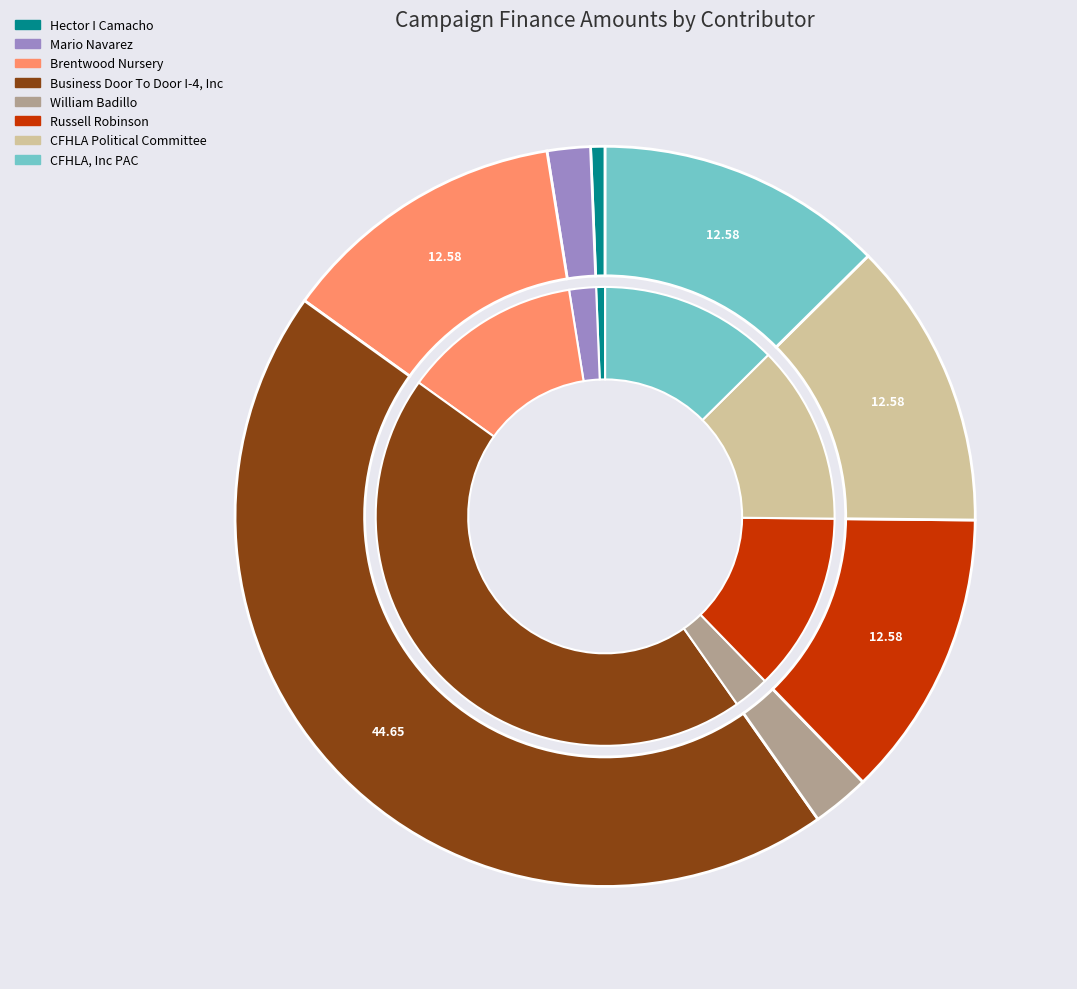

Which has a higher value, Hector I Camacho or CFHLA Political Committee?

CFHLA Political Committee